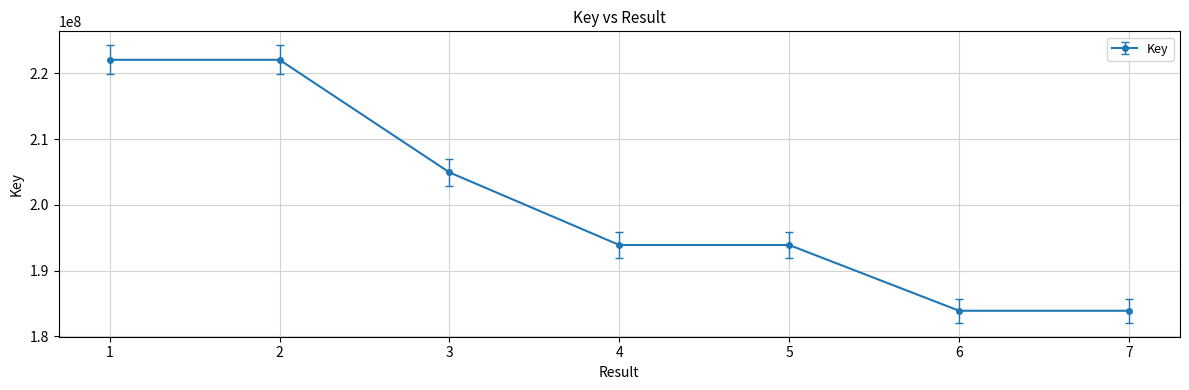

What is the difference between the maximum and second lowest values?

38185067